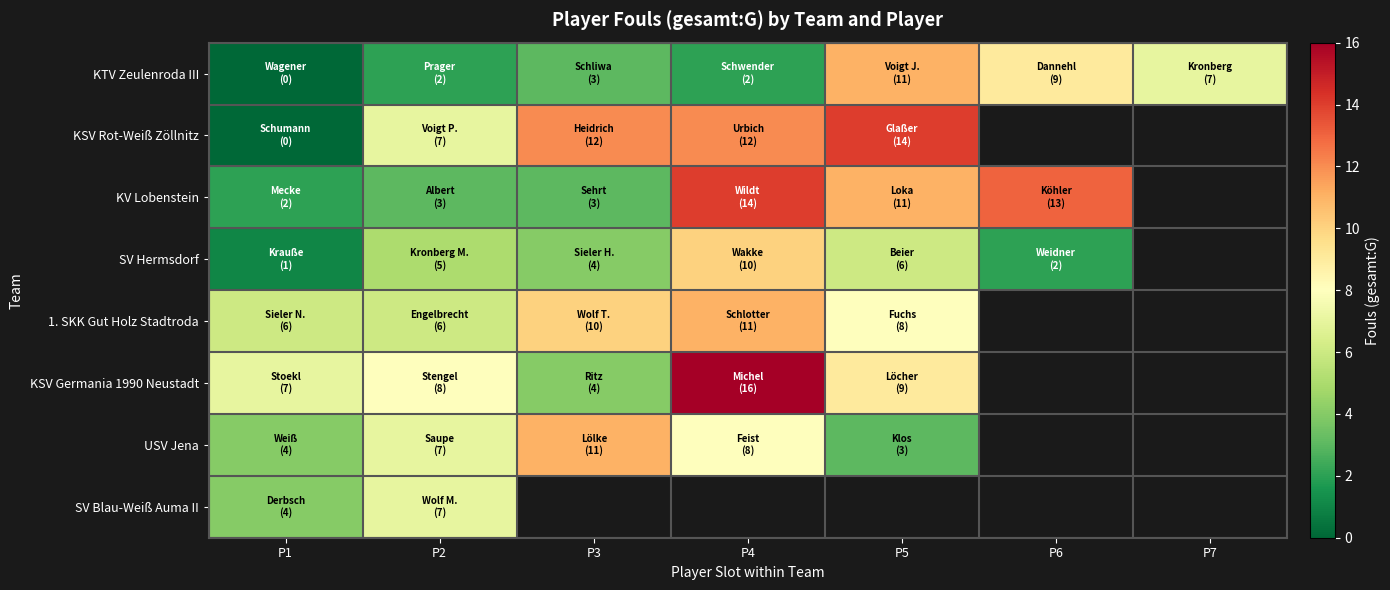

What is the total value across all series at P2?

45.0